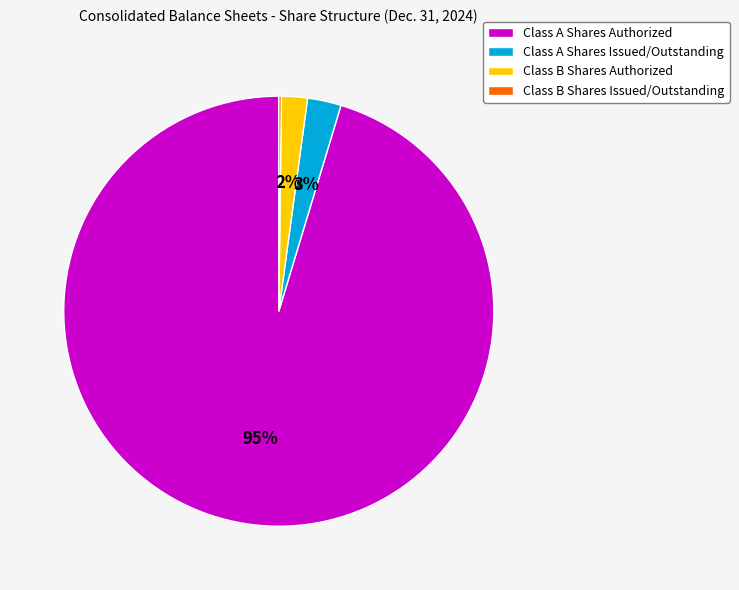

To the nearest percent, what is the combined percentage of Class A Shares Authorized and Class B Shares Authorized?

97%